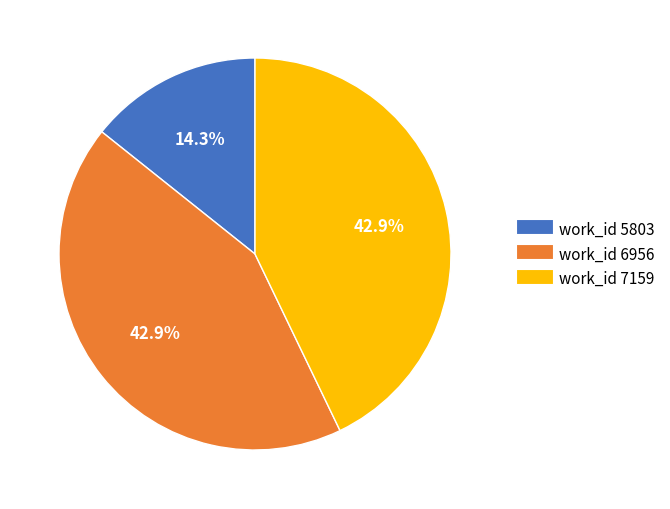

How many slices are in this pie chart?

3